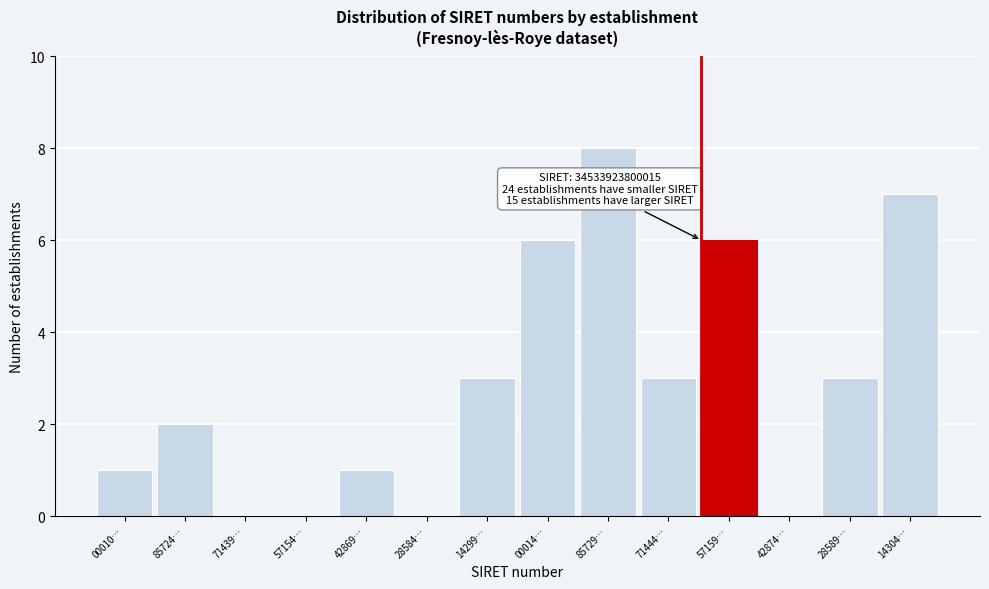

Reading left to right, what are all the values shown in this chart?

00010…=1	85724…=2	71439…=0	57154…=0	42869…=1	28584…=0	14299…=3	00014…=6	85729…=8	71444…=3	57159…=6	42874…=0	28589…=3	14304…=7